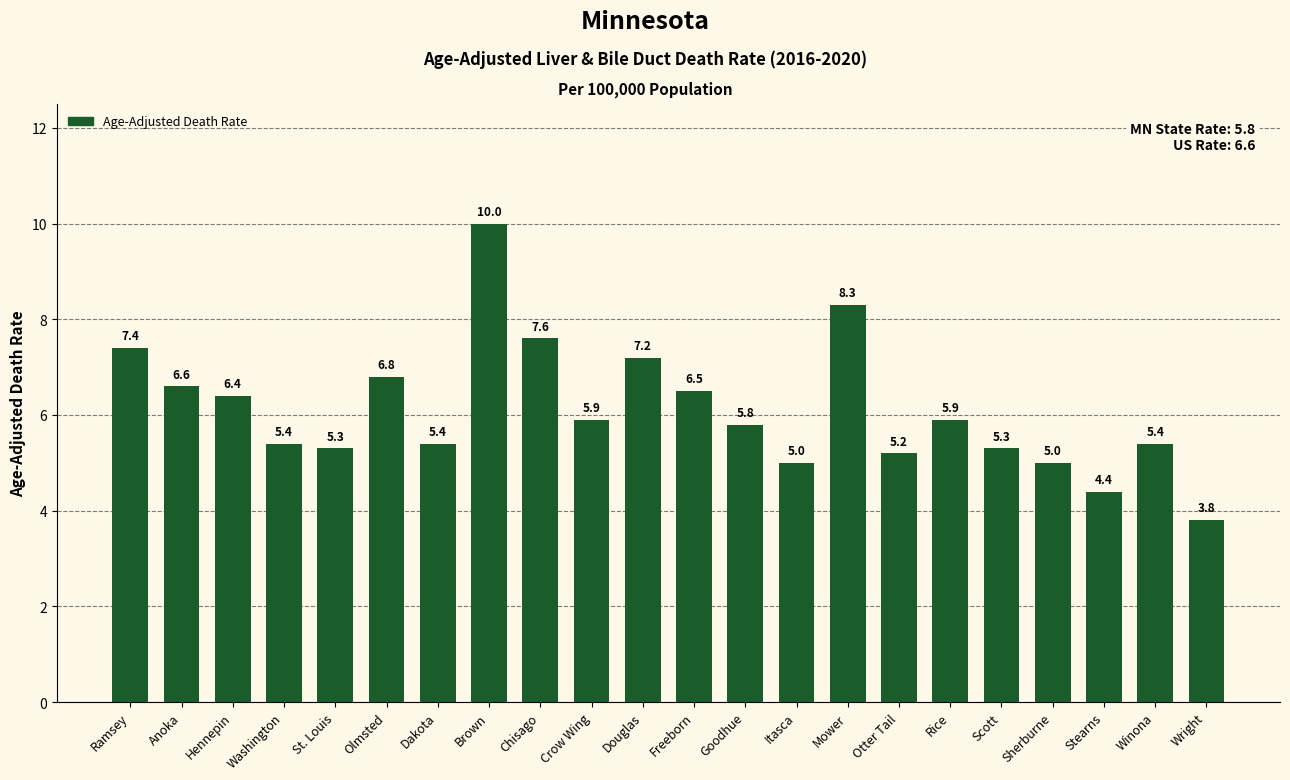

What value does the data have at Scott?

5.3